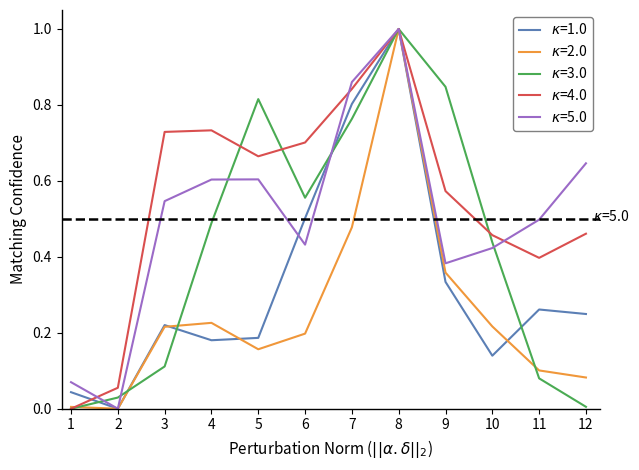

Which category has the highest value across all series?

8